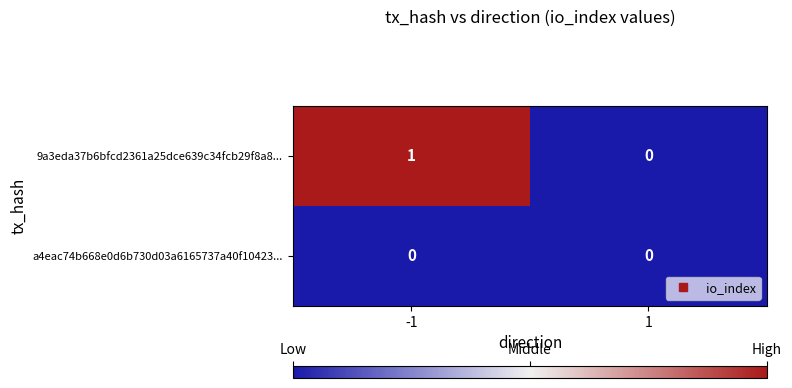

The value of 9a3eda37b6bfcd2361a25dce639c34fcb29f8a8... at -1 is 1. True or false?

True